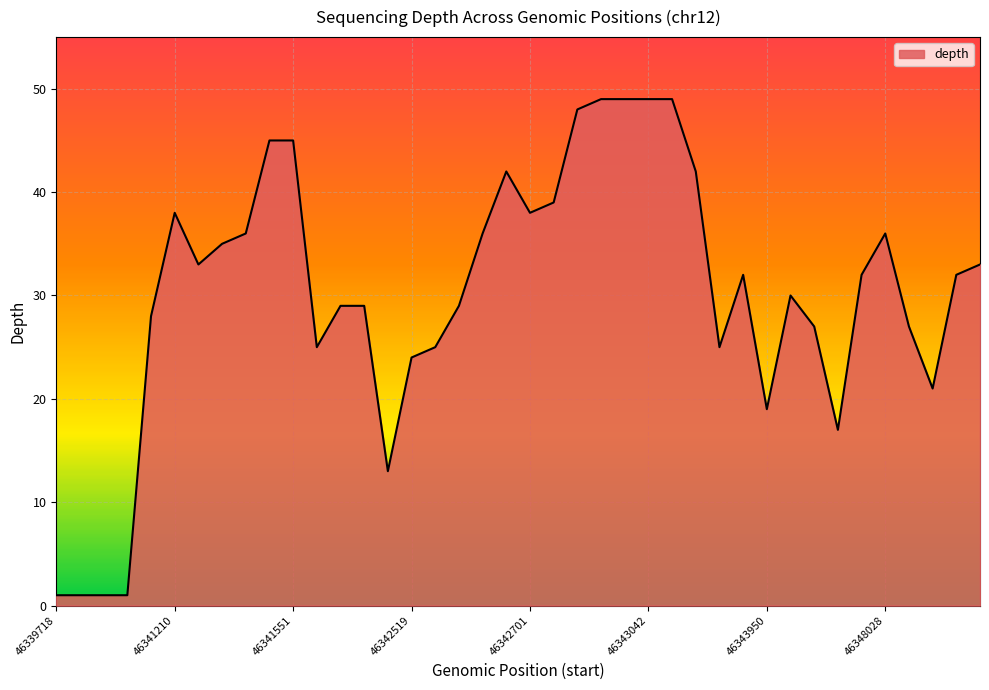

Does the chart display data point markers on the line(s)?

No